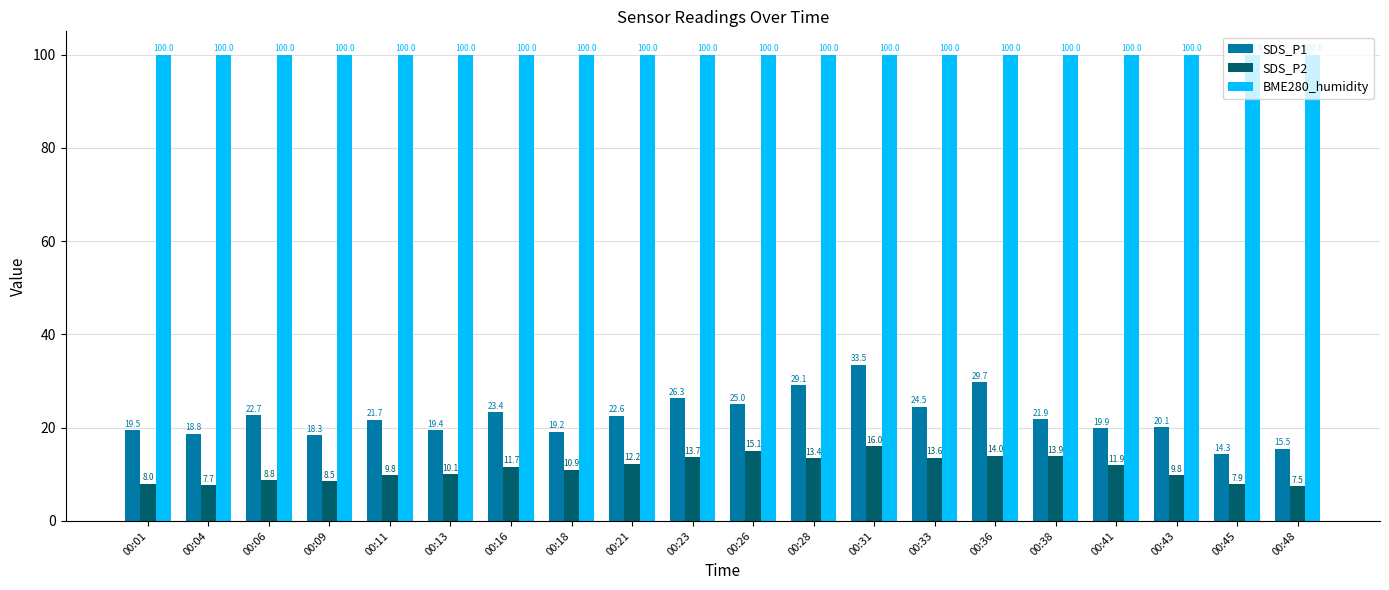

What is the value of the SDS_P2 bar at the 1st from the left?

8.0